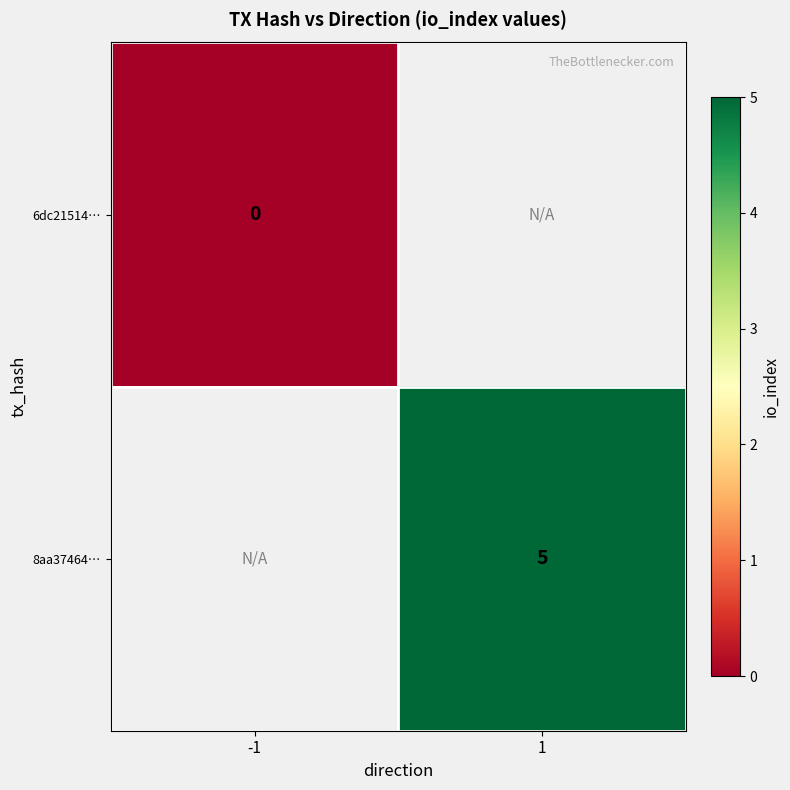

The 8aa37464… series shows 8 at 1. True or false?

False